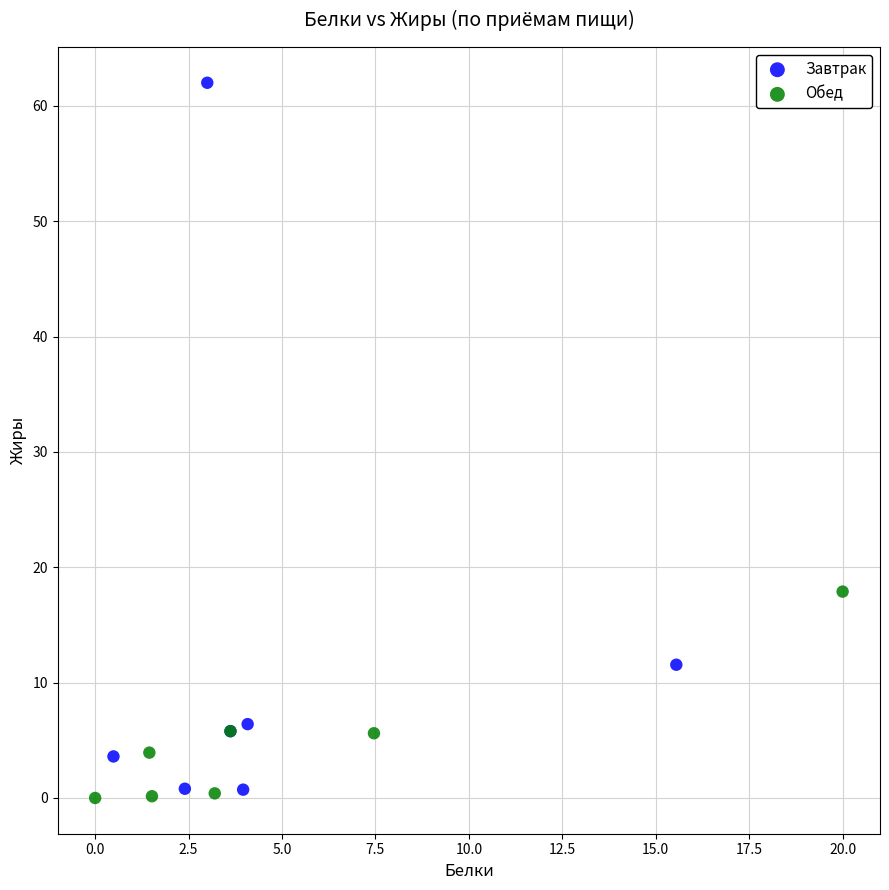

Which series has the largest Y range (max minus min)?

Завтрак